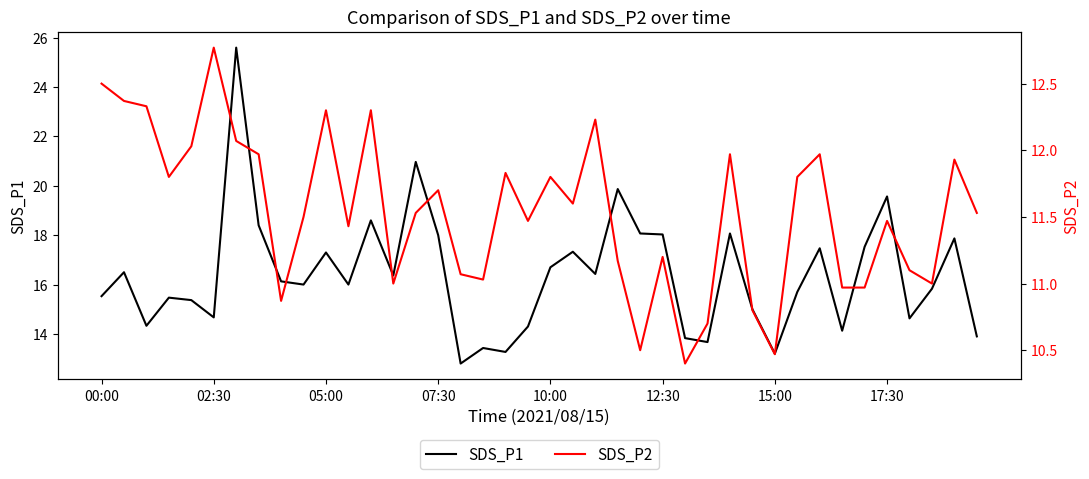

What are all the series names shown in the legend?

SDS_P1, SDS_P2